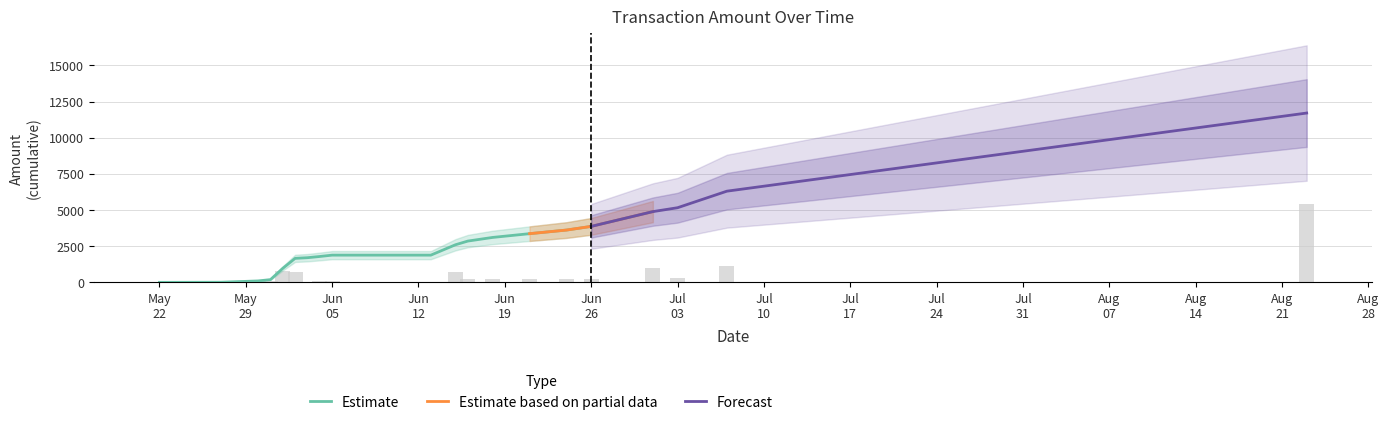

Count the number of categories in the chart.

22